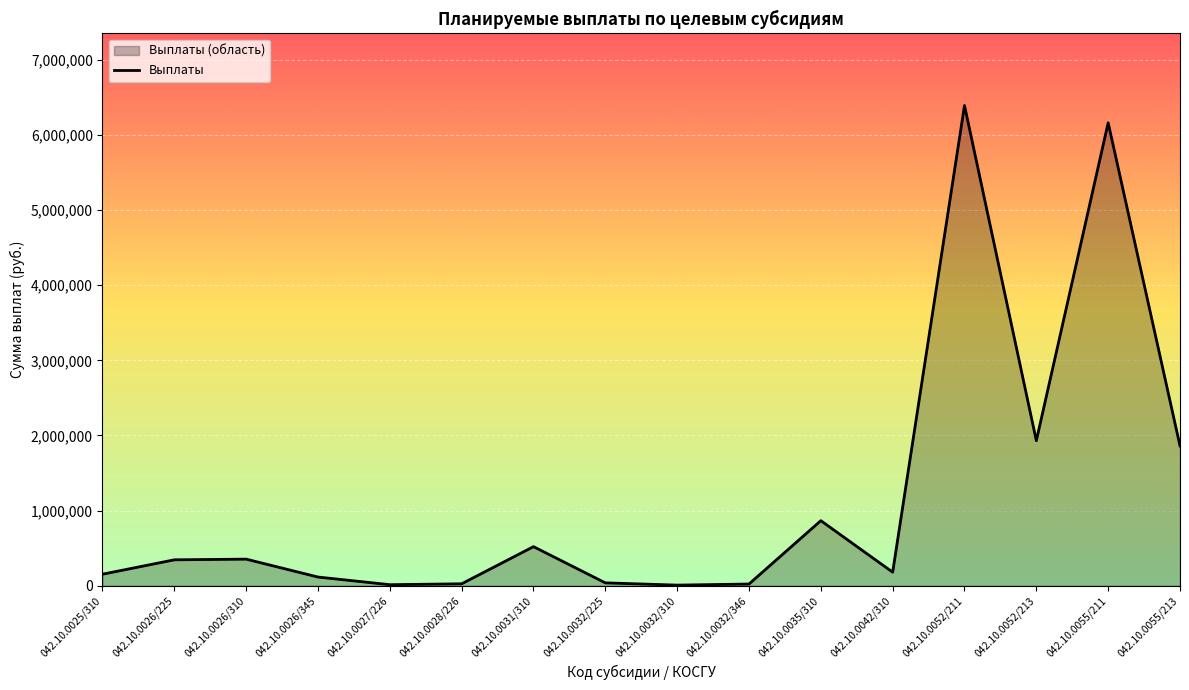

At which category does the chart reach its minimum across all series?

042.10.0032/310